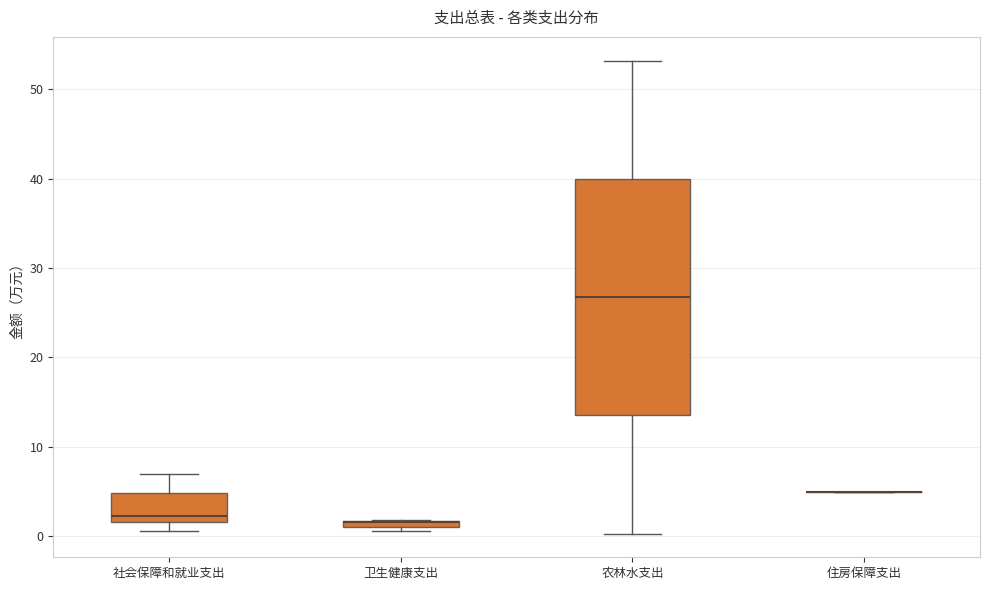

Comparing the boxes themselves (not the whiskers), which one is the tallest?

农林水支出